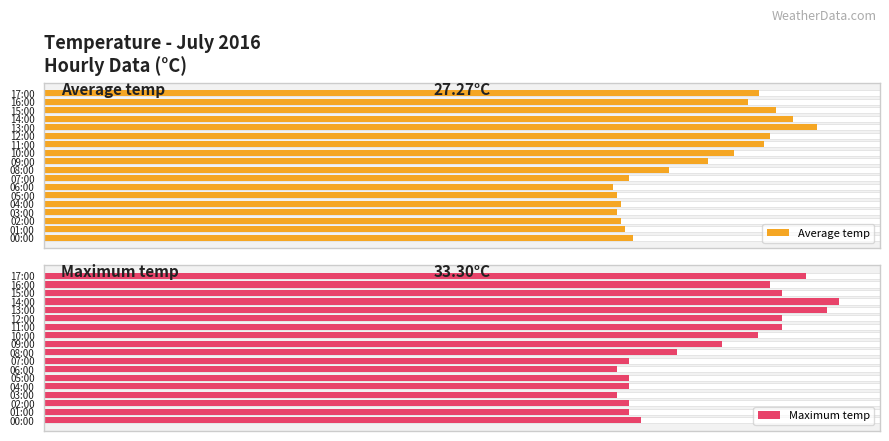

Which series changed the most between 12:00 and 15:00?

Average temp